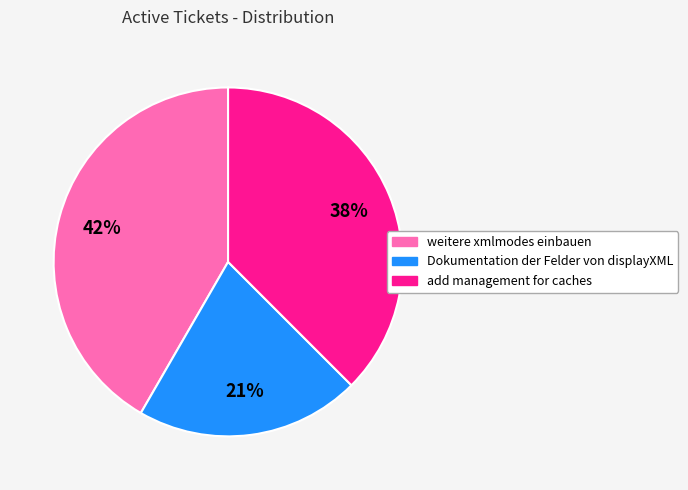

To the nearest percent, what is the average slice percentage?

33%